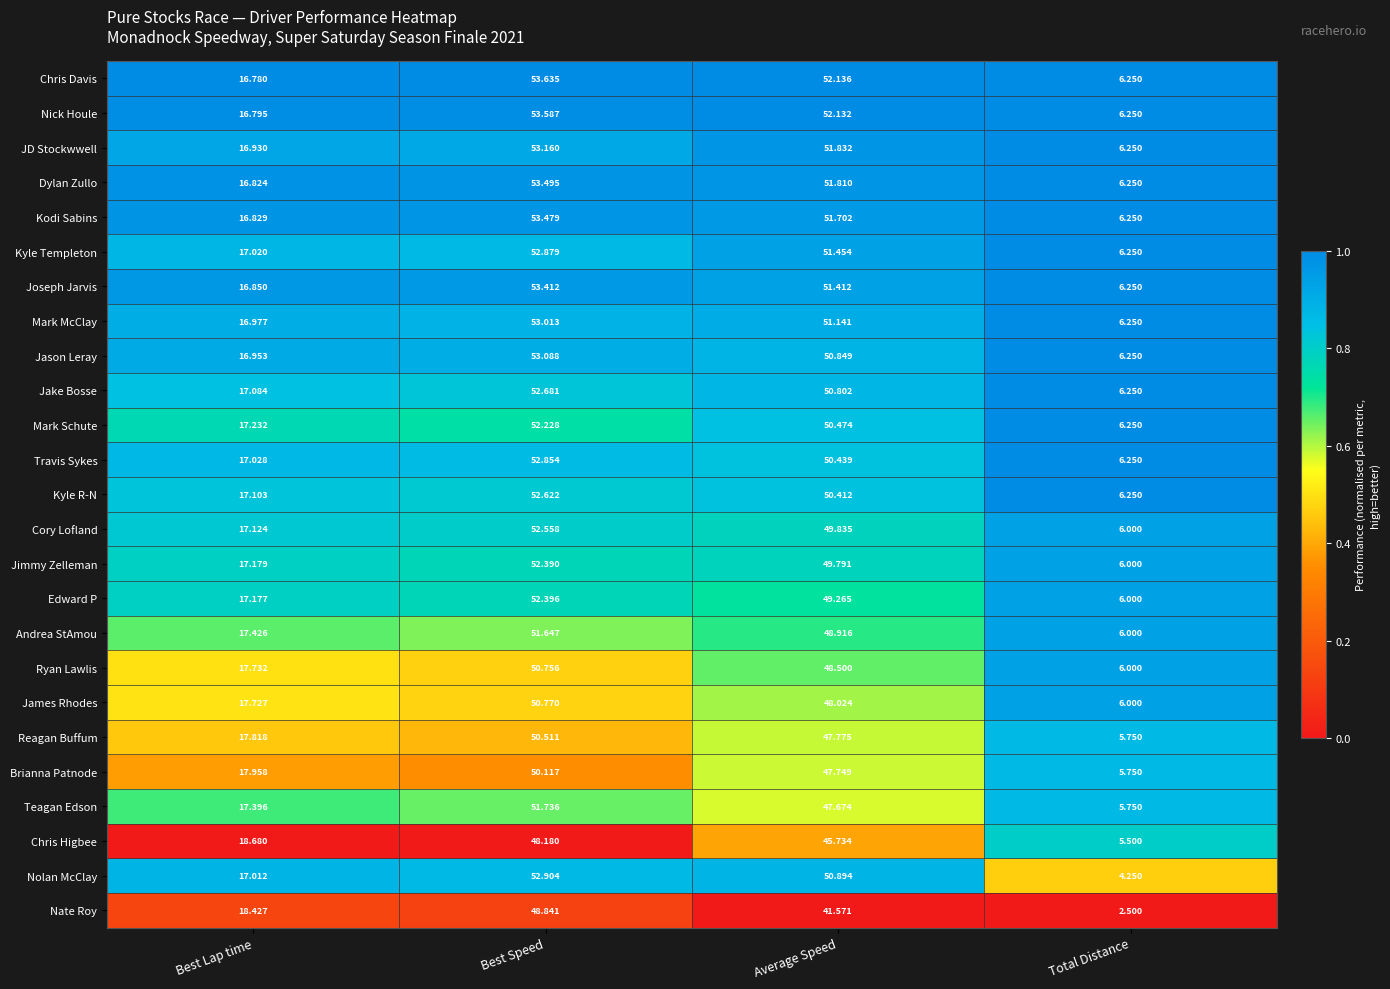

Which series has the largest total across all categories?

Chris Davis